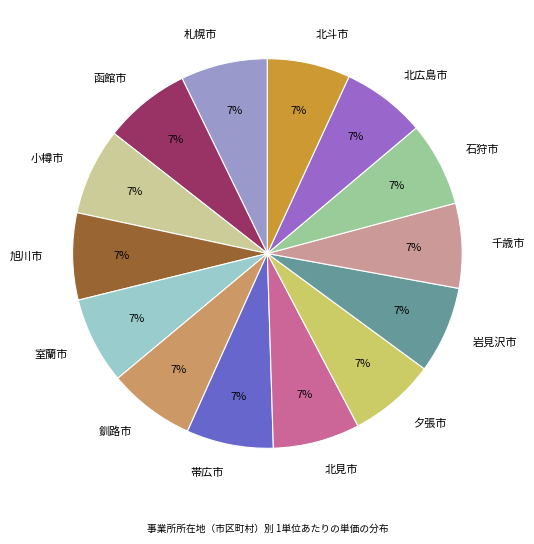

To the nearest percent, what portion does 函館市 represent?

7%